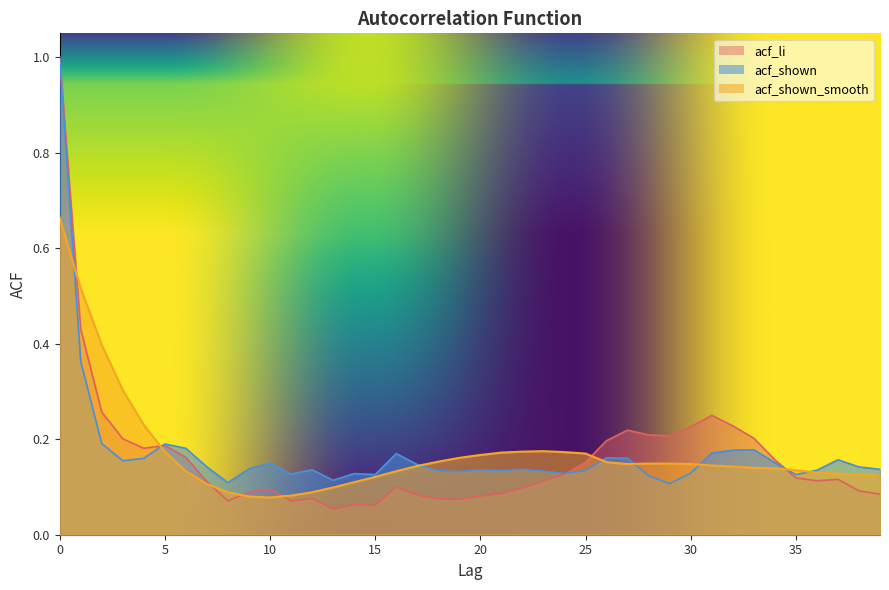

At which category does acf_shown_smooth reach its first local peak?

23